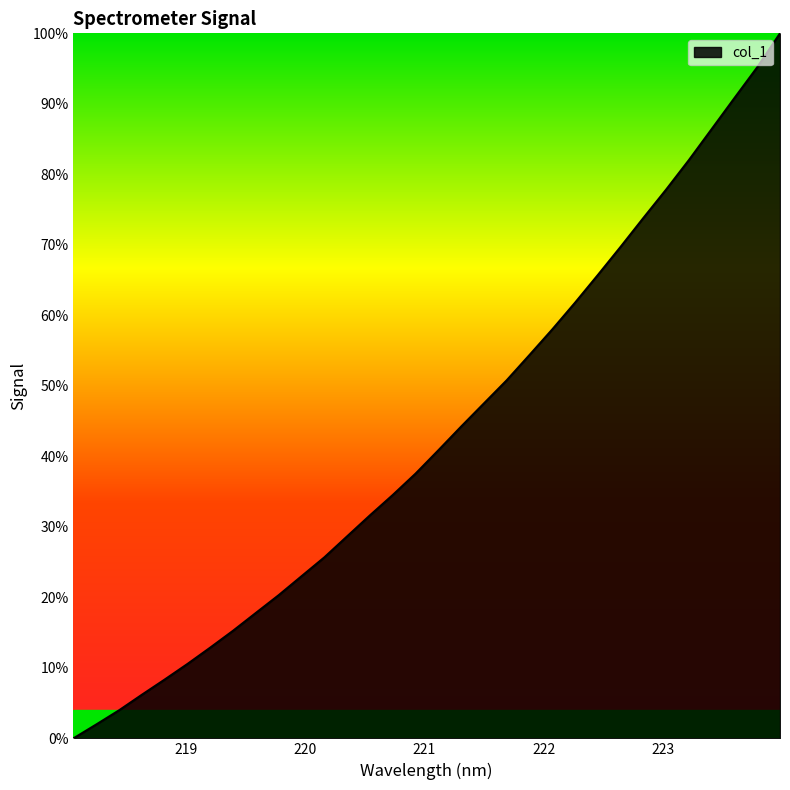

What is the greatest value displayed?

100.0